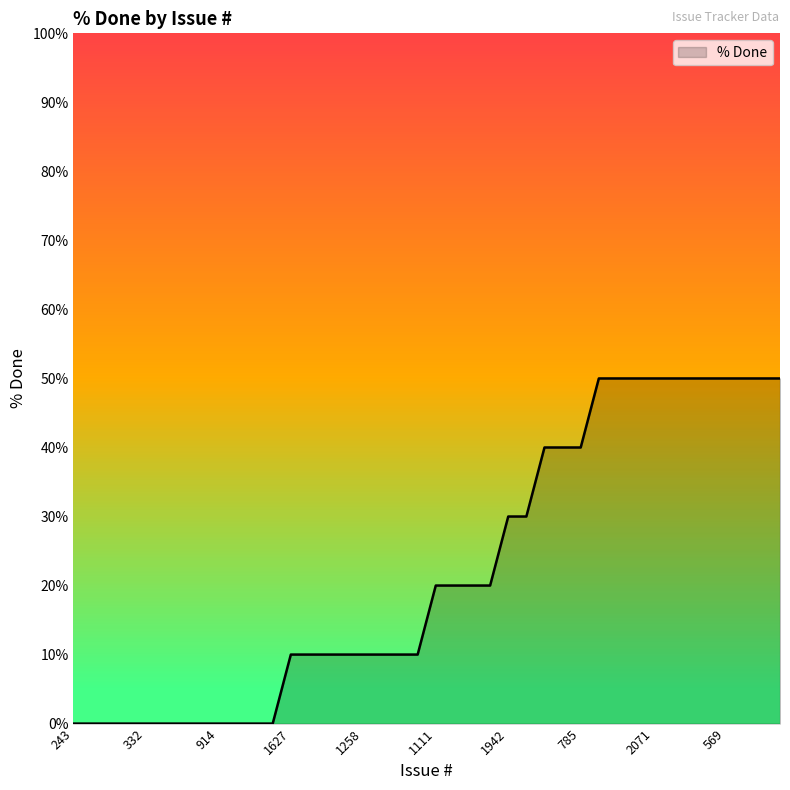

What is the difference between the maximum and minimum values?

50